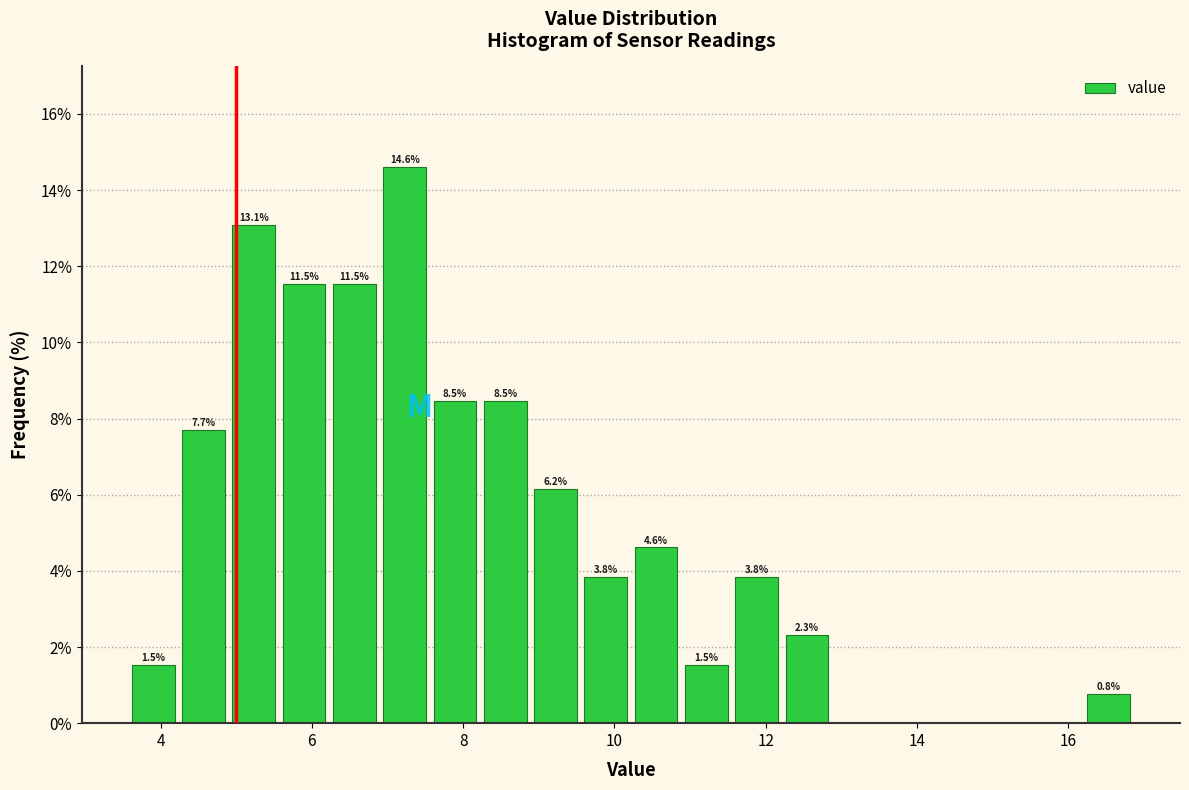

Around what value on the x-axis is the tallest bar? Give the approximate position of its centre, as read against the axis.

7.2